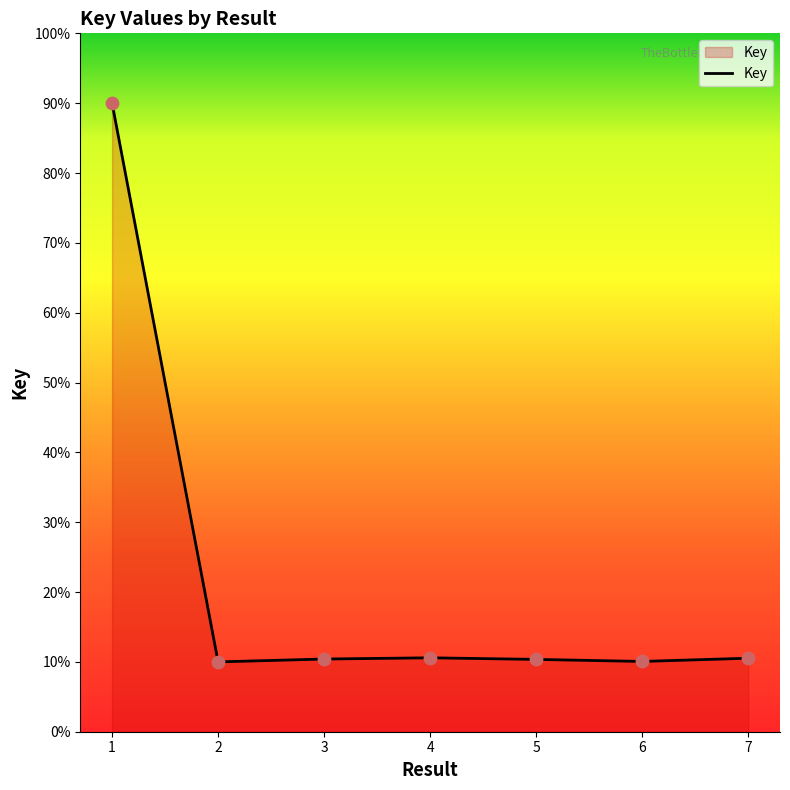

Between 1 and 4, which is larger?

1